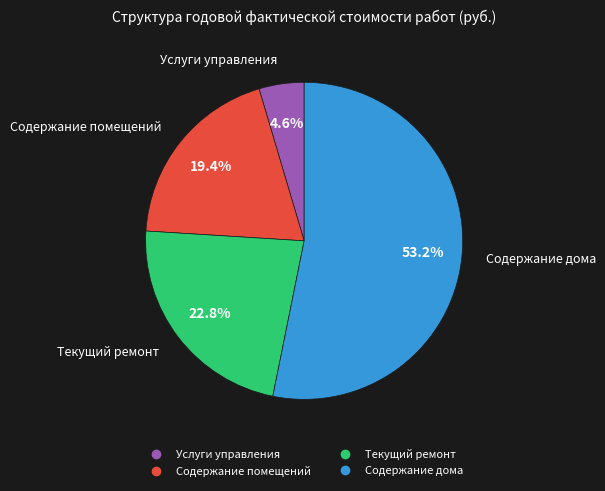

True or false: Содержание дома accounts for 40% of the total.

False